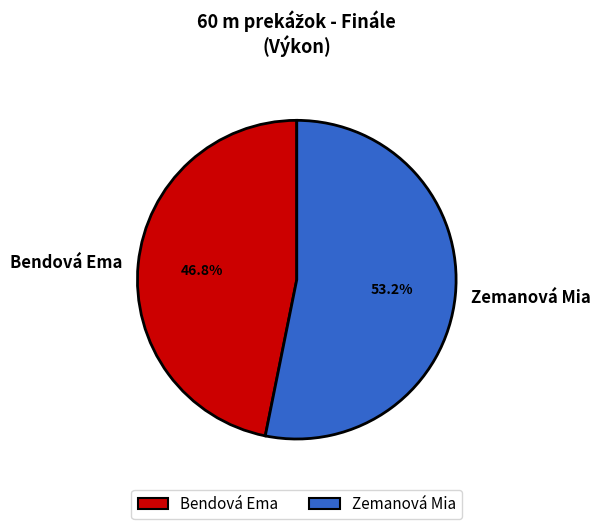

How many slices are in this pie chart?

2